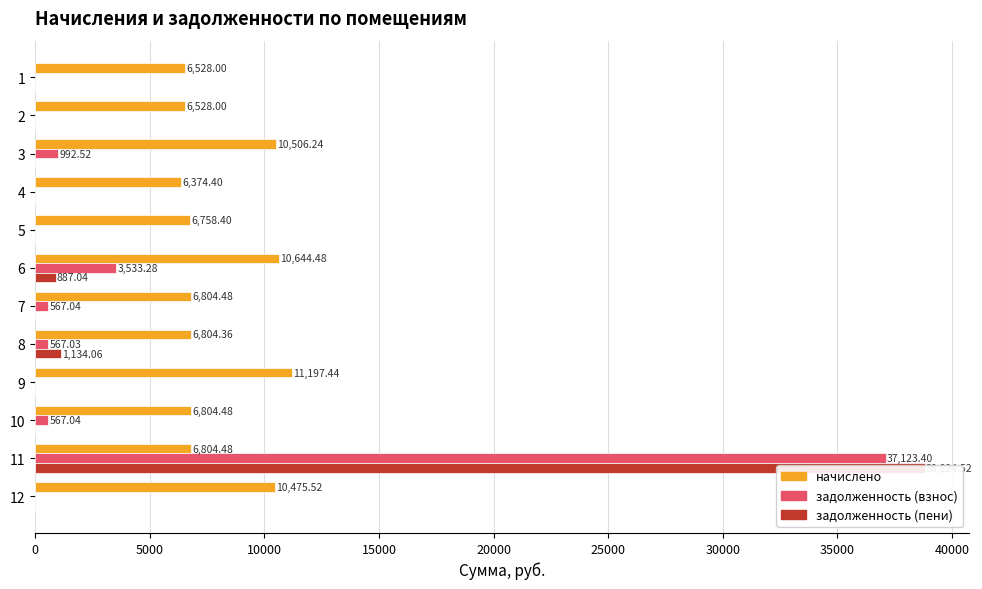

Which series has the largest range (max minus min)?

задолженность (пени)